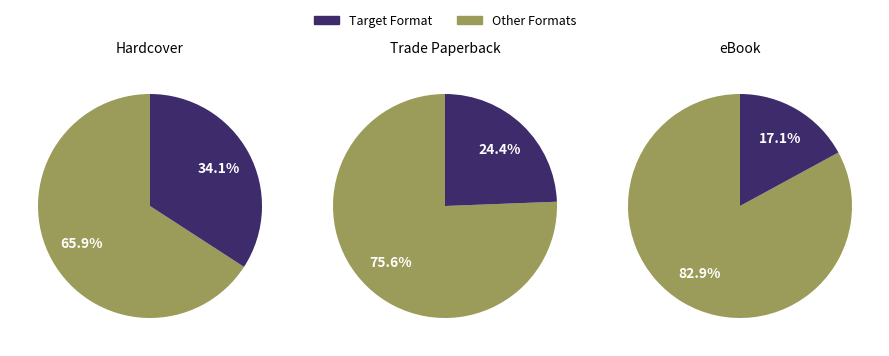

What percentage is NOT represented by Trade Paperback?

75.6%